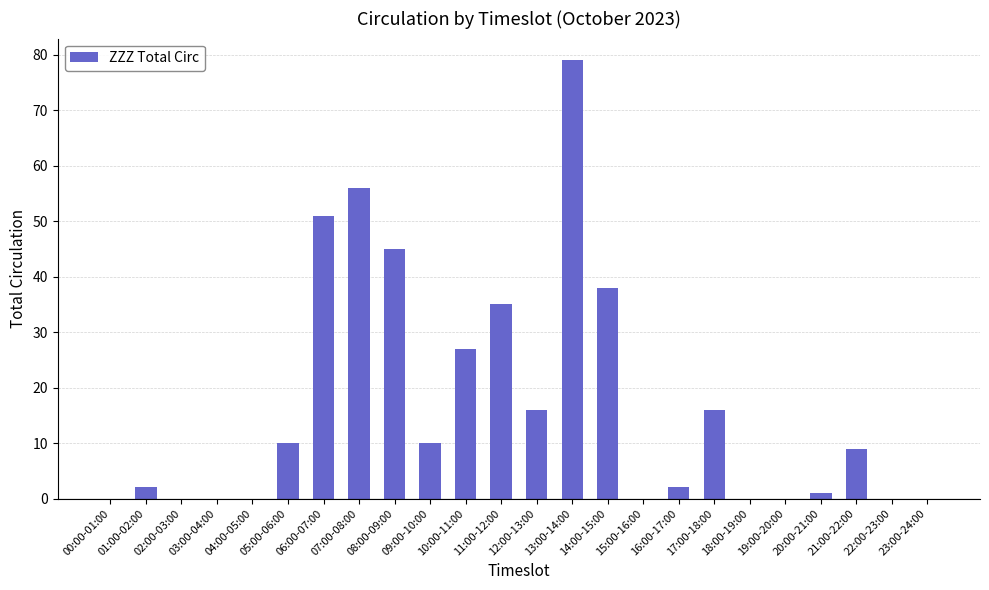

The chart shows a value of 114 at 13:00-14:00. True or false?

False